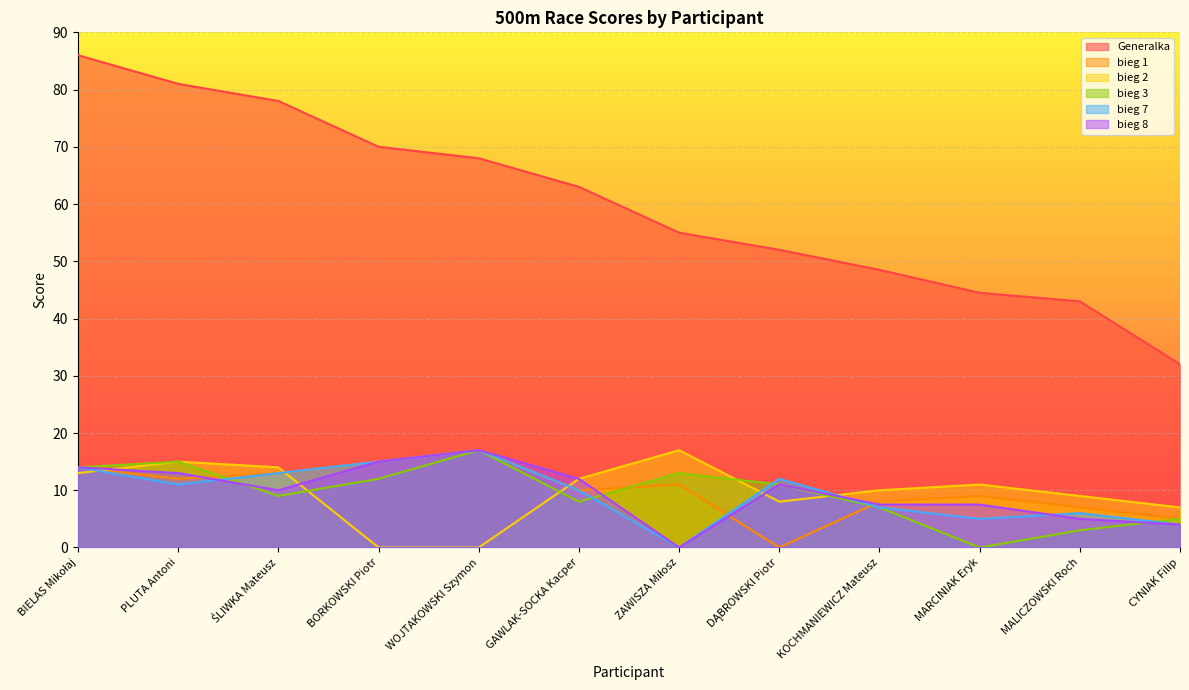

The bieg 7 series shows 20.1 at ŚLIWKA Mateusz. True or false?

False